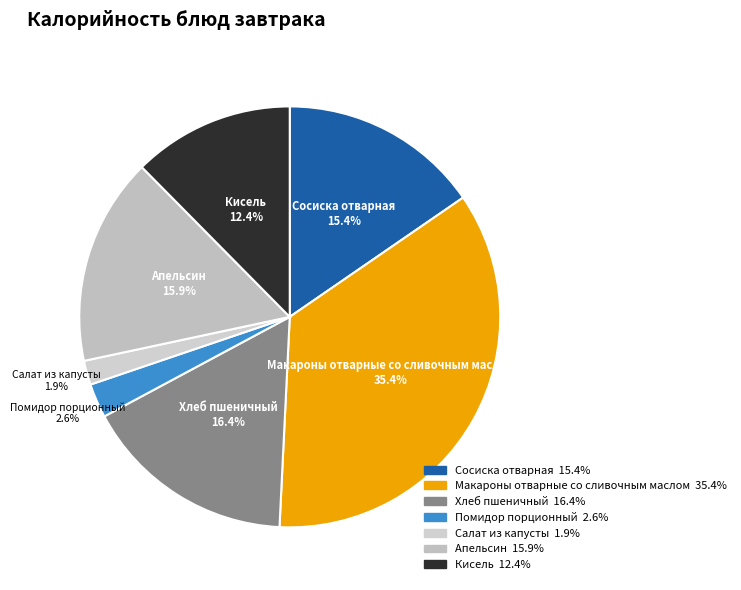

Is Сосиска отварная the majority of the pie?

No